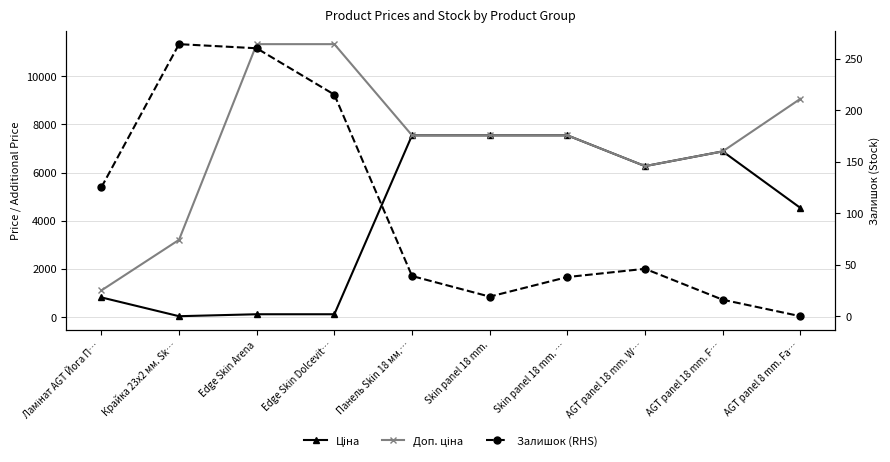

Which series has the largest total across all categories?

Доп. ціна